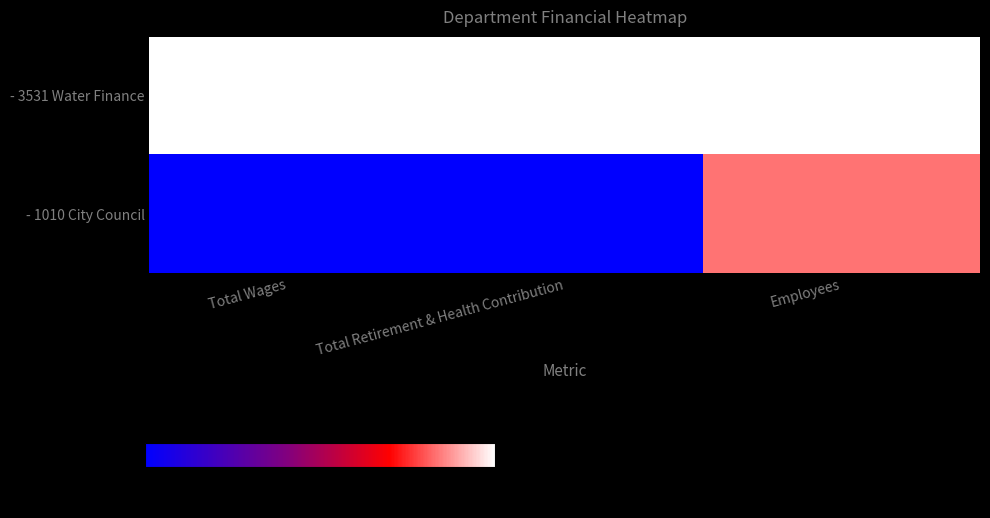

List the series in order of their peak value, lowest first.

- 1010 City Council, - 3531 Water Finance